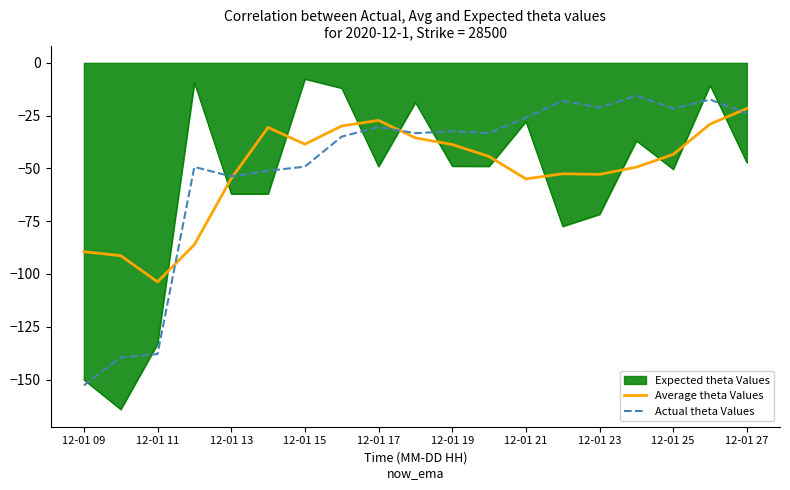

What is the difference between the maximum and minimum values in the Actual theta Values series?

137.2